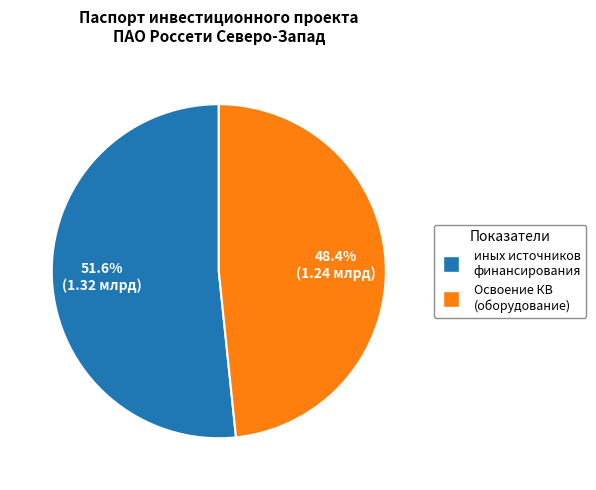

Does any single category account for the majority?

Yes